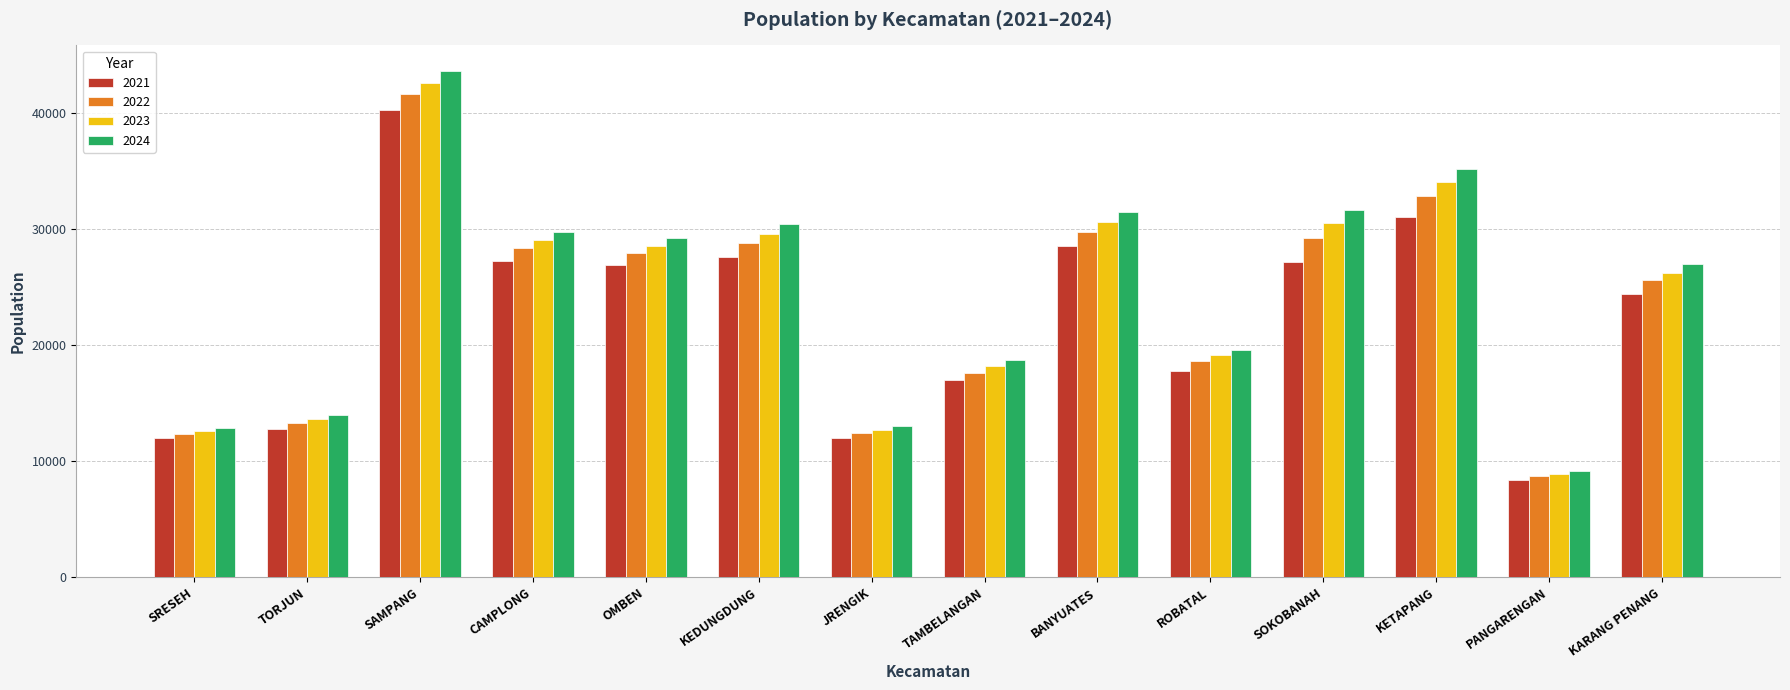

What is the total value across all series at BANYUATES?

120238